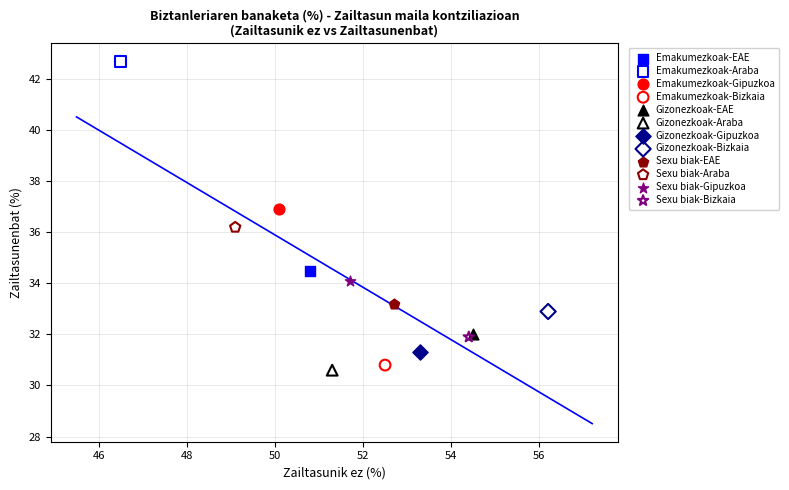

What are all the series names shown in the legend?

Emakumezkoak-EAE, Emakumezkoak-Araba, Emakumezkoak-Gipuzkoa, Emakumezkoak-Bizkaia, Gizonezkoak-EAE, Gizonezkoak-Araba, Gizonezkoak-Gipuzkoa, Gizonezkoak-Bizkaia, Sexu biak-EAE, Sexu biak-Araba, Sexu biak-Gipuzkoa, Sexu biak-Bizkaia